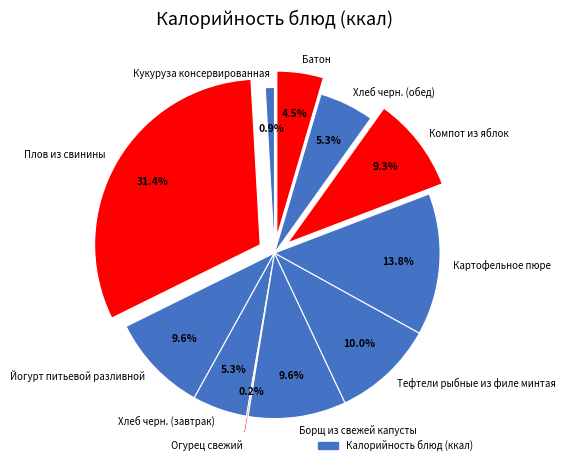

What is the largest slice in the pie chart?

Плов из свинины